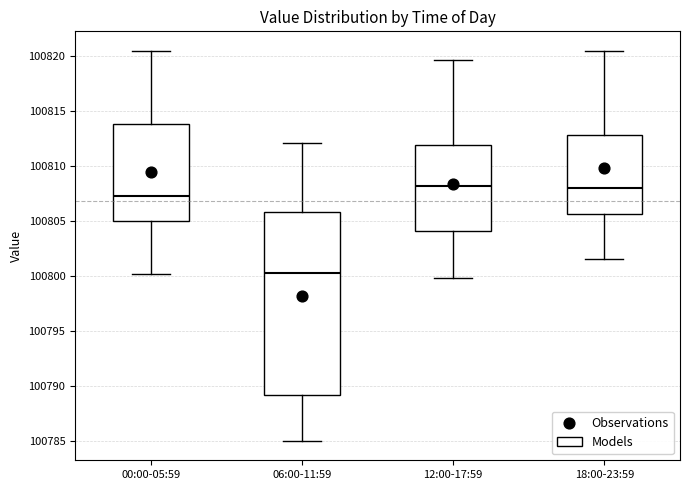

Reading left to right, read every box against the y-axis: the position of its median line, the range the box covers, and the ends of its whiskers. The values are not printed on the chart, so give them approximately, as read against the axis.

00:00-05:59: median 100807.5, box 100805.0 to 100814.0, whiskers 100800.0 to 100820.5
06:00-11:59: median 100800.5, box 100789.0 to 100806.0, whiskers 100785.0 to 100812.0
12:00-17:59: median 100808.0, box 100804.0 to 100812.0, whiskers 100800.0 to 100819.5
18:00-23:59: median 100808.0, box 100805.5 to 100813.0, whiskers 100801.5 to 100820.5